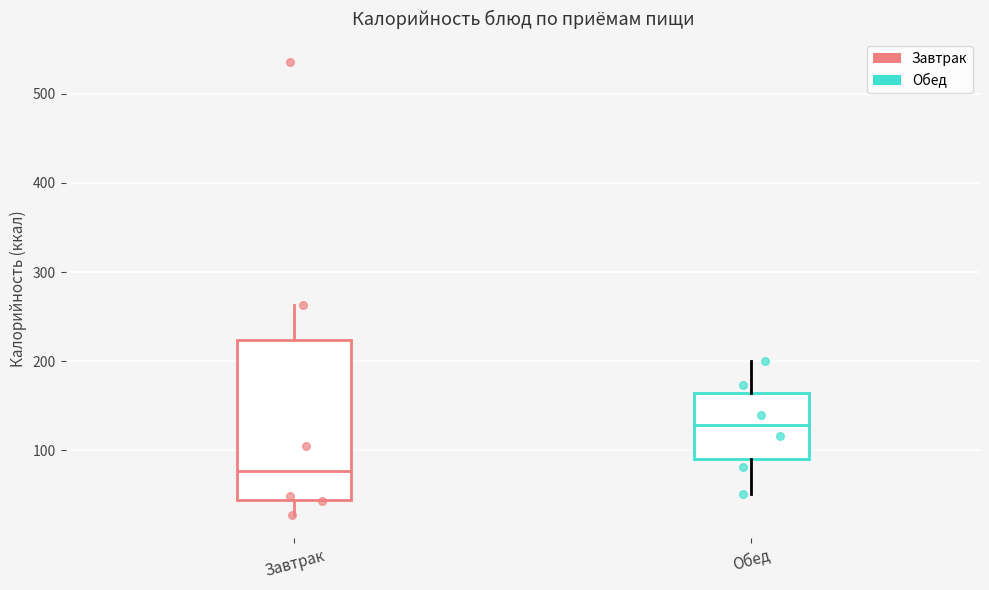

Comparing the boxes themselves (not the whiskers), which one is the tallest?

Завтрак